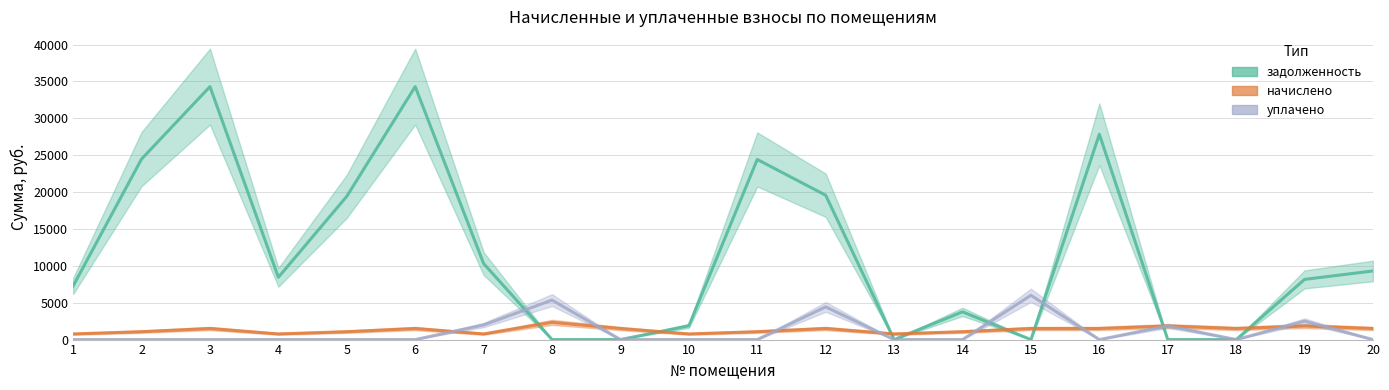

Where is задолженность nearest to the value 17152?

5